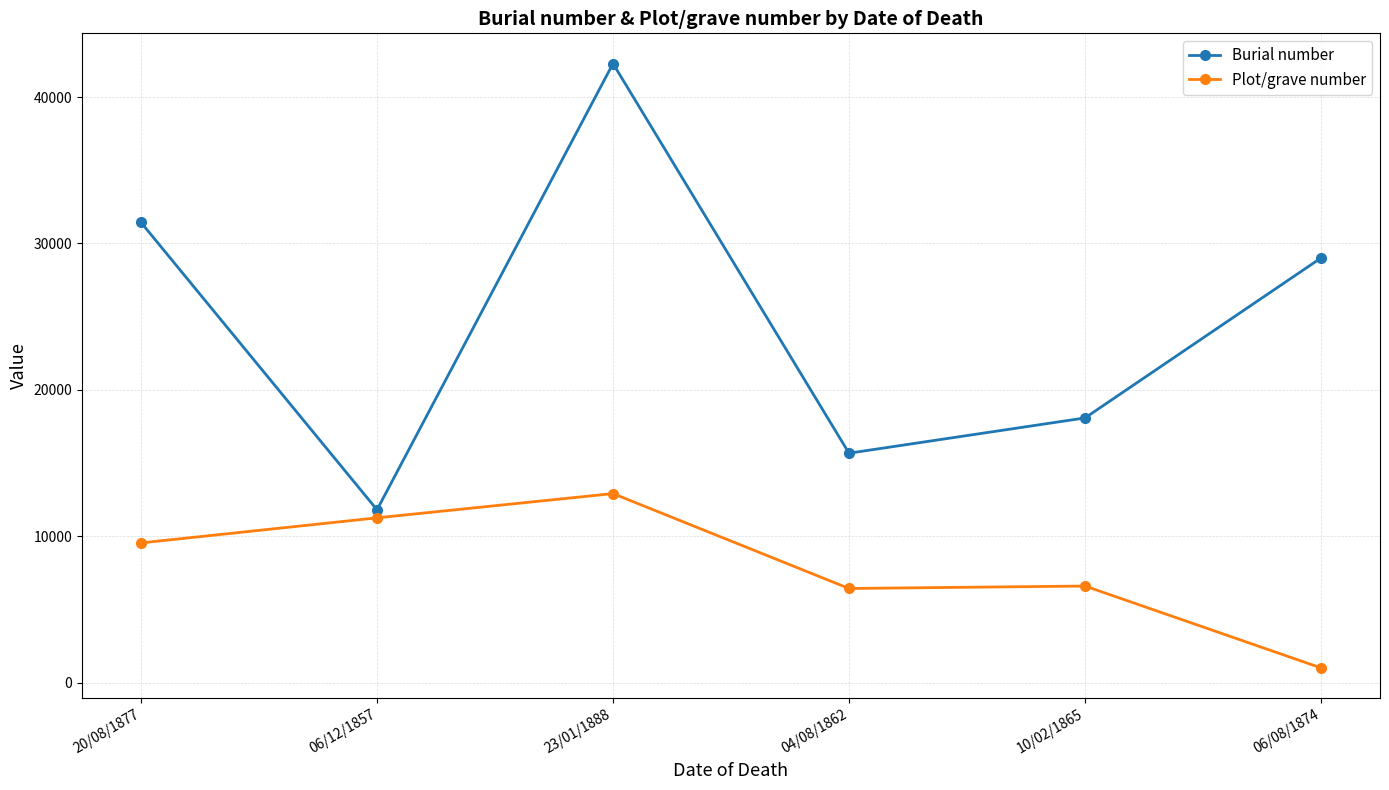

What is the maximum value shown in the chart?

42288